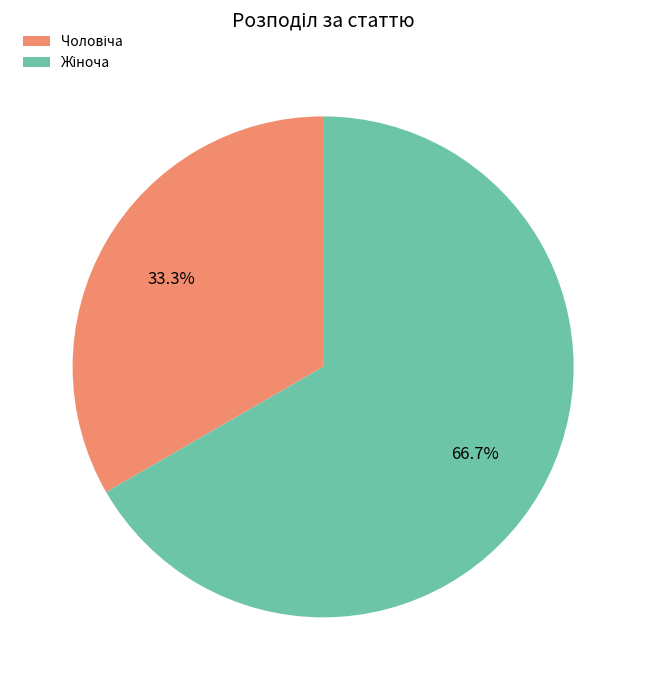

Does any single category account for the majority?

Yes